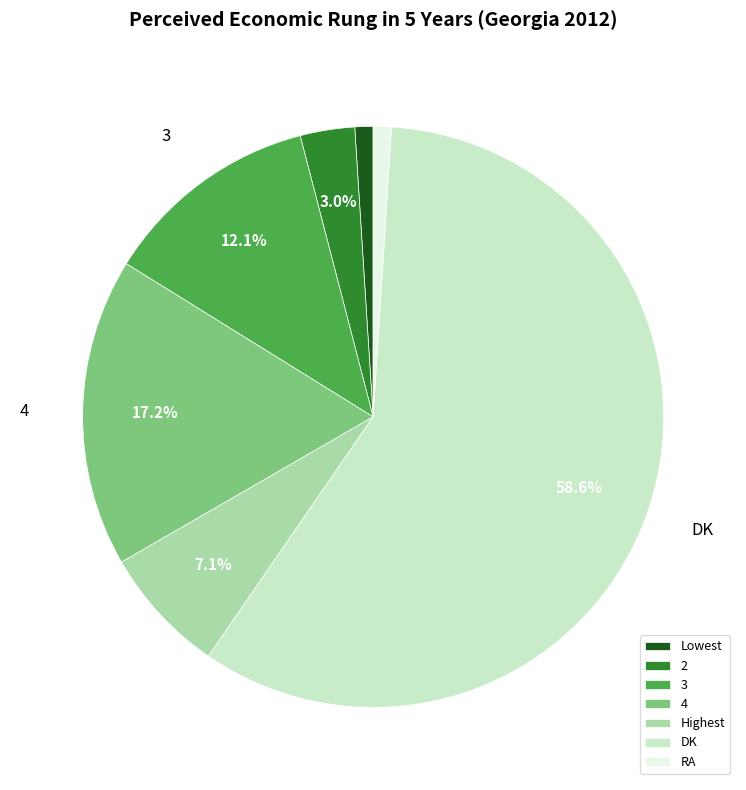

Approximately how many times larger is the value at 2 compared to Highest?

0.4